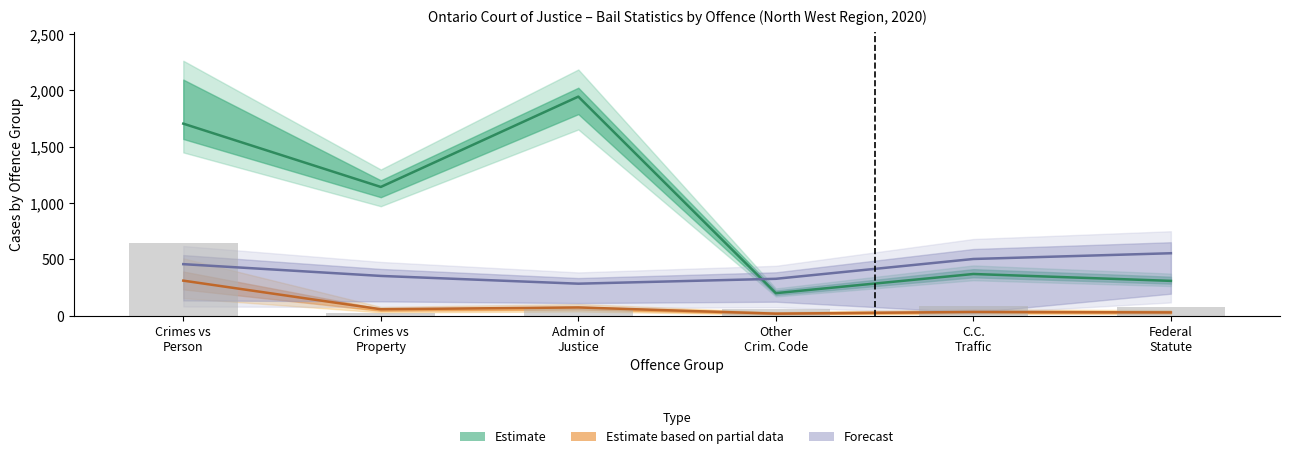

Reading right to left, what are all the values shown in this chart?

Cases Disposed: 308.0	369.0	199.0	1944.0	1142.0	1704.0
Cases Disposed at Trial (Total): 28.0	32.0	17.0	72.0	56.0	310.0
Cases Following Trial: 72.0	88.0	56.0	56.0	24.0	648.0
Avg Days Final Disposition: 553.4	502.3	326.4	283.1	351.9	456.4